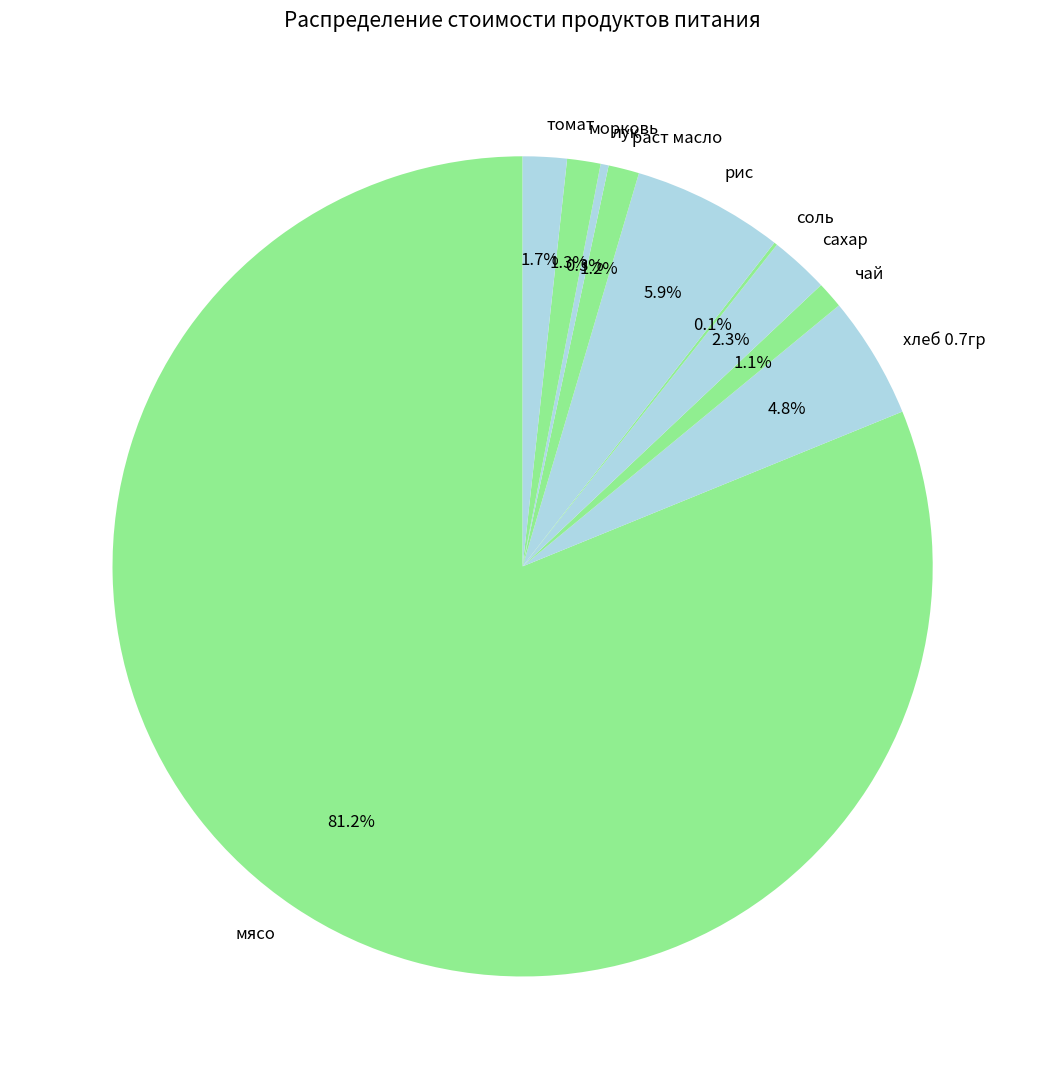

To the nearest percent, what percentage of the pie is чай?

1%